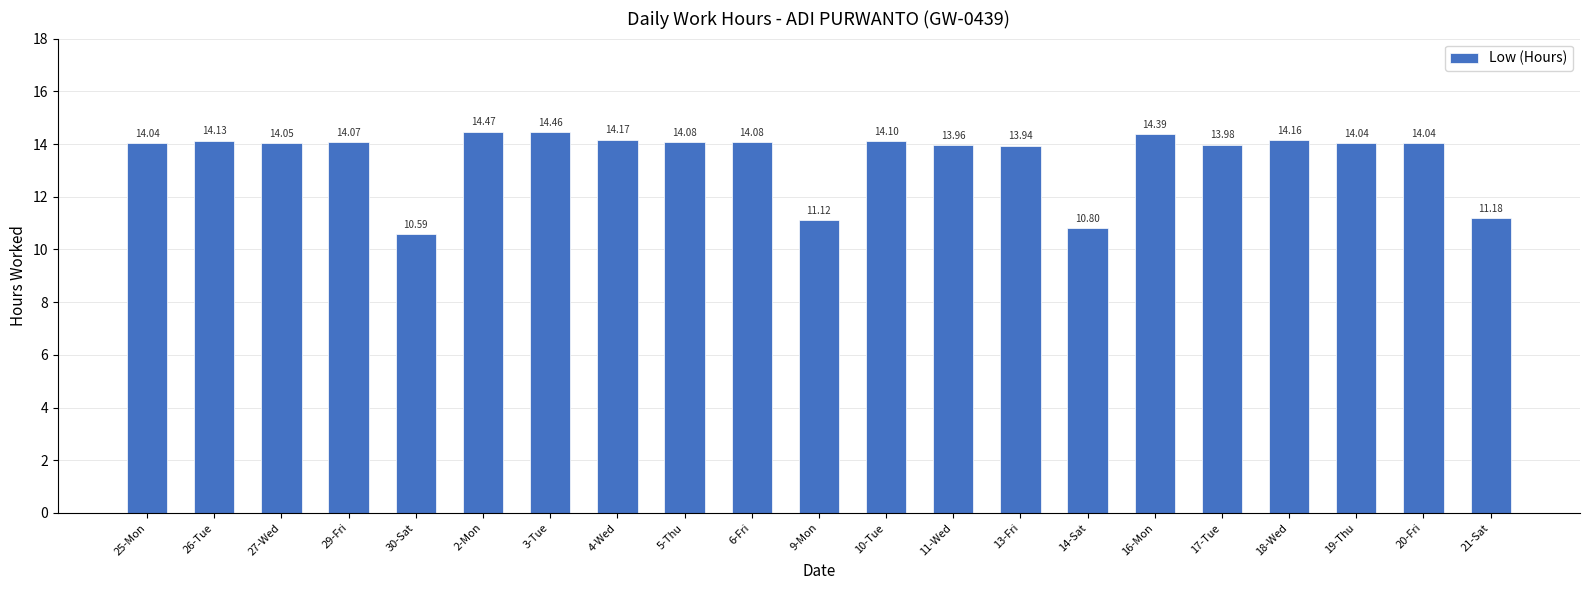

What is the label of the 19th bar from the left?

19-Thu